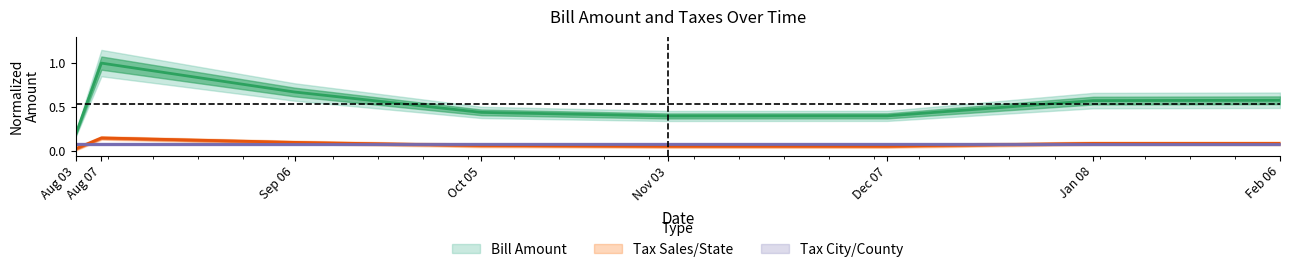

Does the chart display data point markers on the line(s)?

No